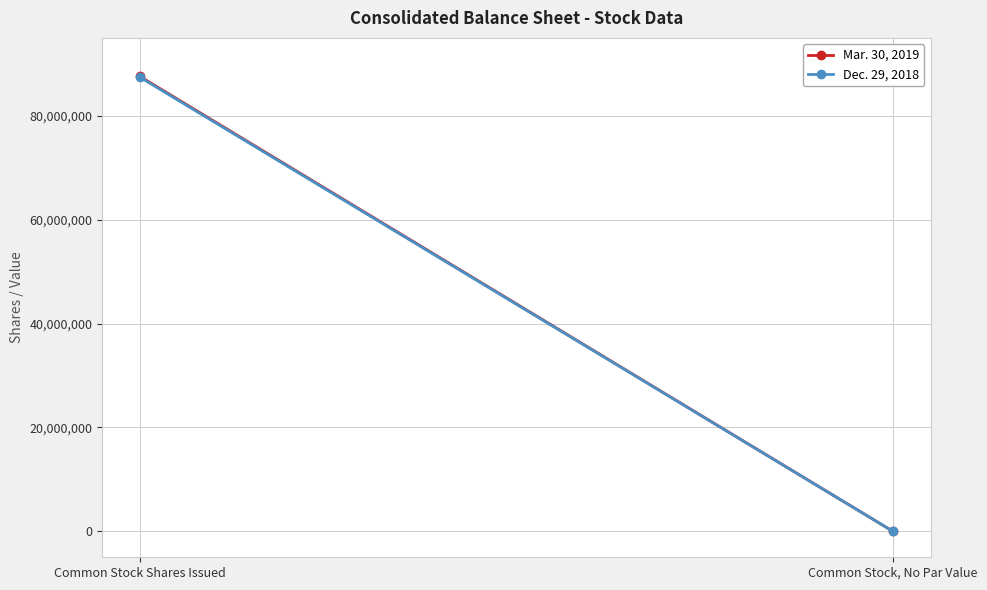

What is the approximate value of Mar. 30, 2019 at Common Stock Shares Issued, to the nearest 50?

87575450